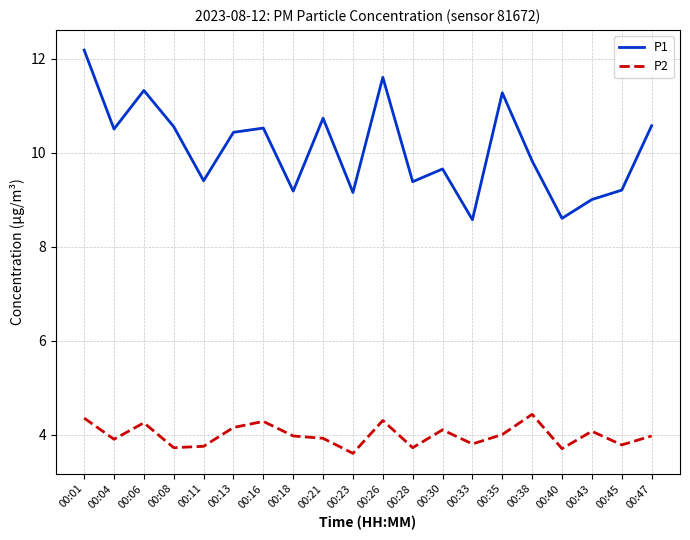

How many values in the P1 series are below 10?

10